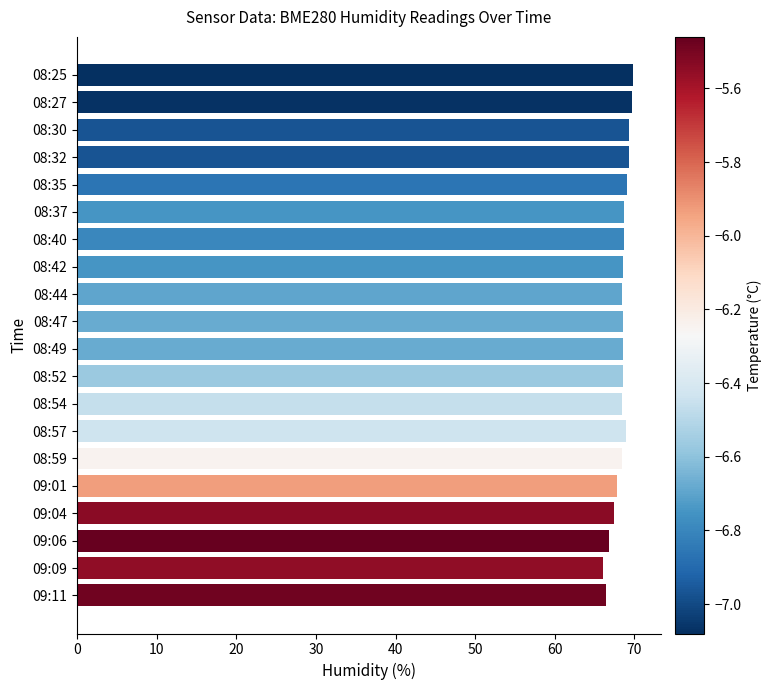

How many series are shown in this chart?

1